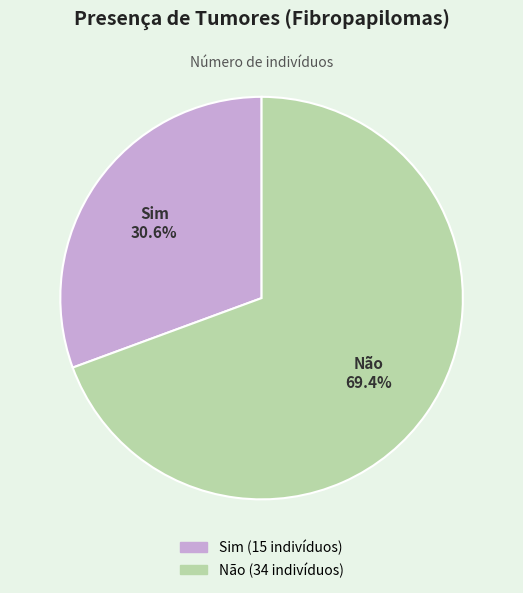

True or false: Não accounts for 76% of the total.

False